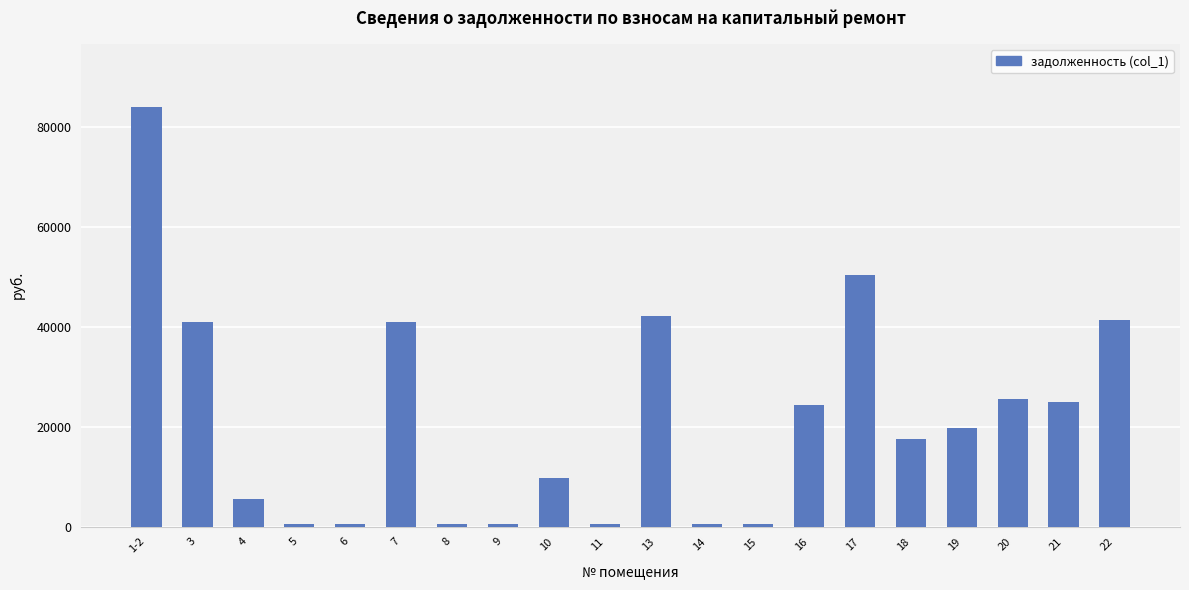

What is the label of the 12th bar from the left?

14